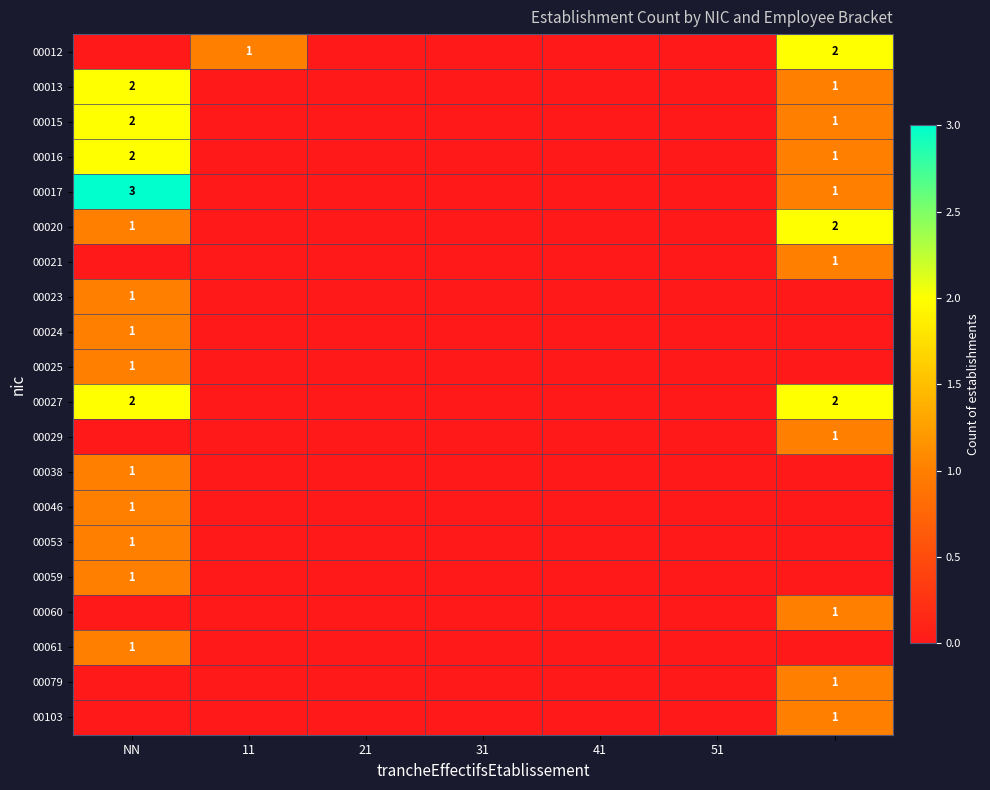

Between 51 and 6, which is larger?

6